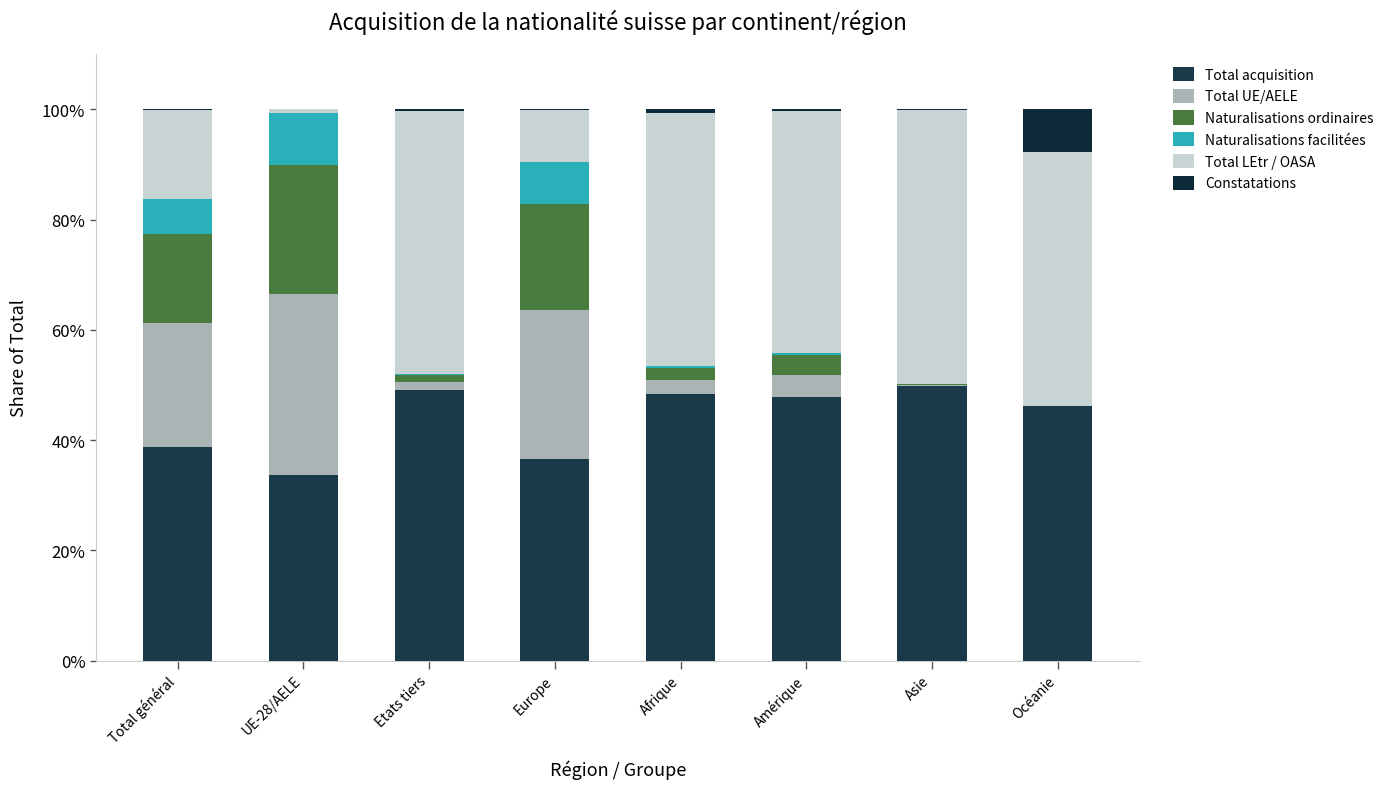

How many distinct data groups are displayed?

6